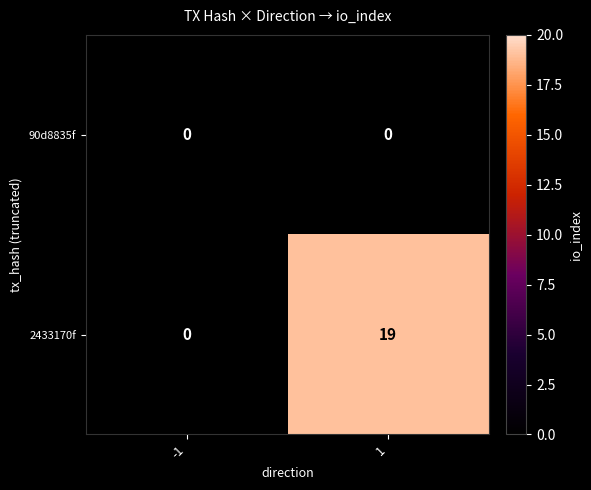

Which series changed the most between -1 and 1?

2433170f